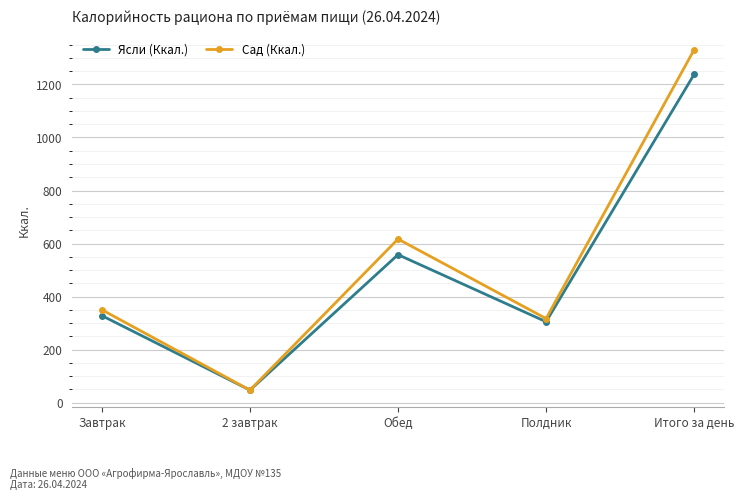

Reading left to right, what are all the values shown in this chart?

Ясли (Ккал.): 328	47	558	305	1238
Сад (Ккал.): 350	47	617	317	1331